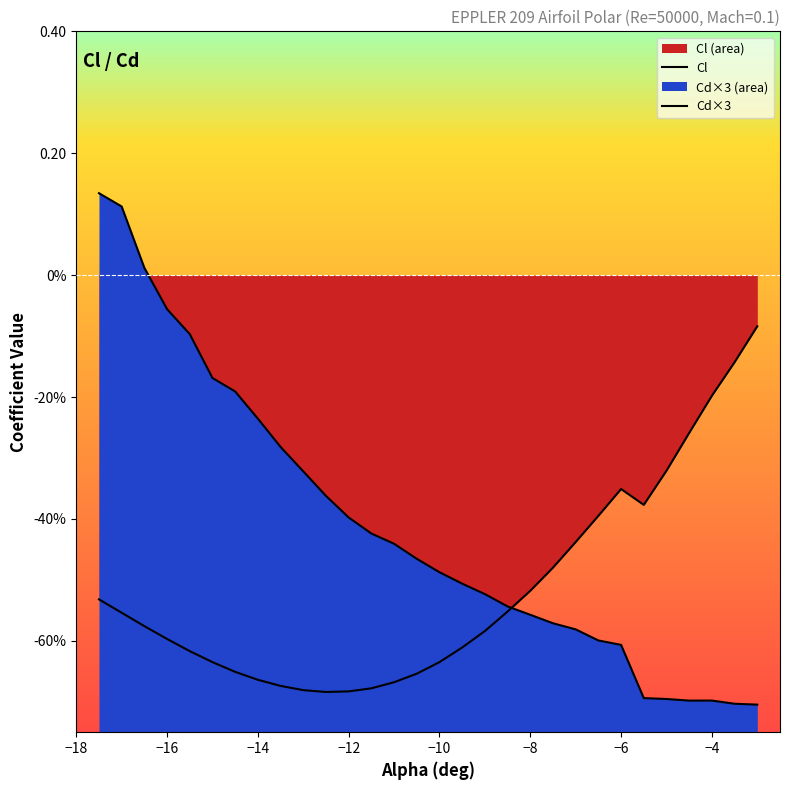

What are all the series names shown in the legend?

Cl, Cd